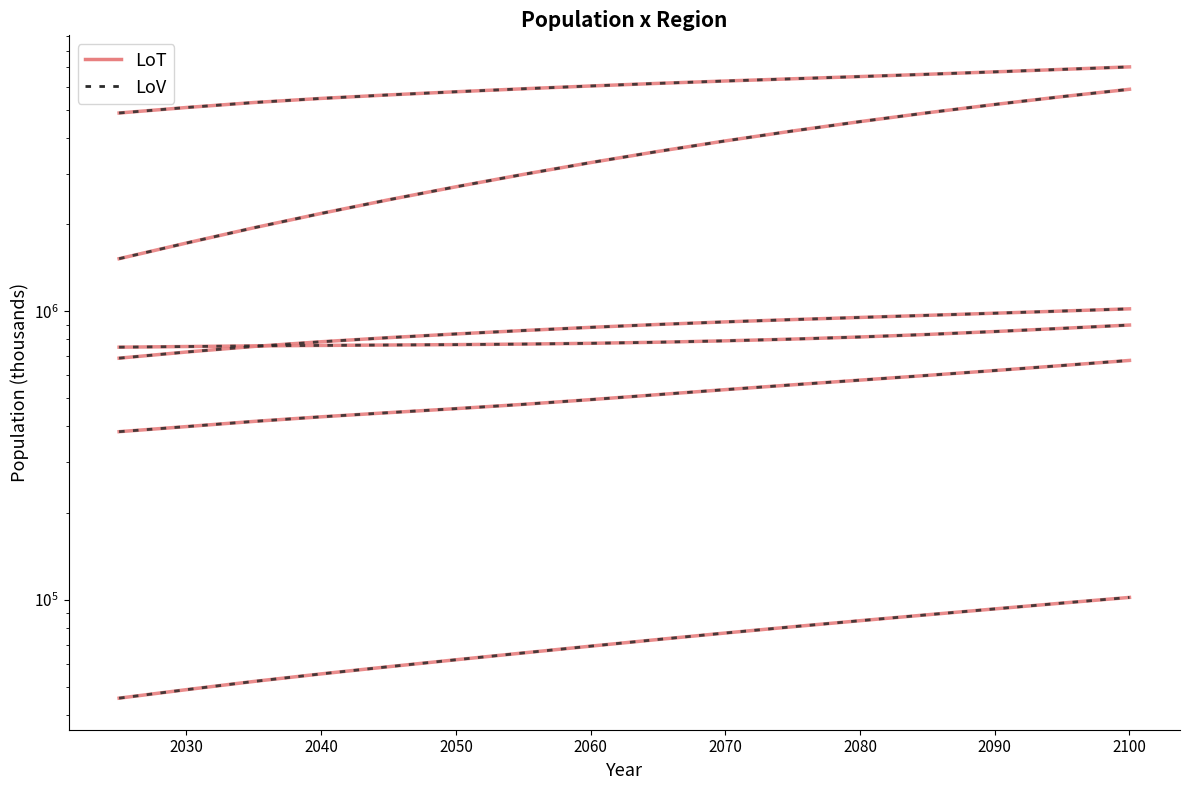

True or false: Asia and Africa intersect in this chart.

False